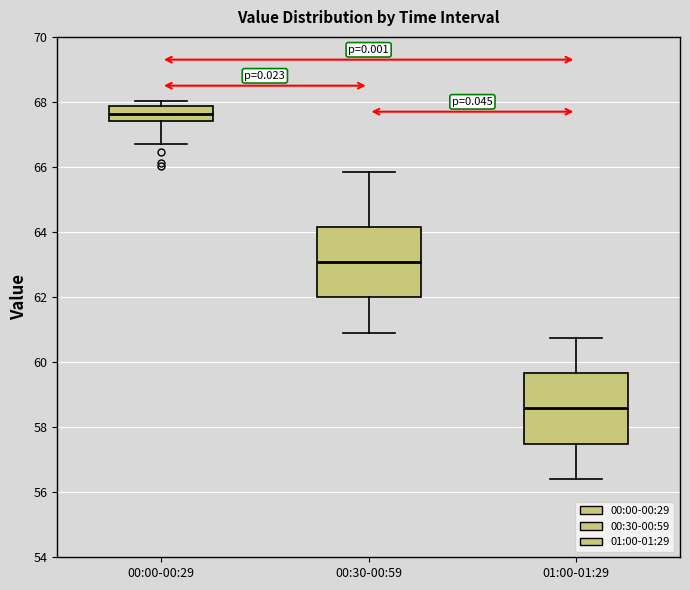

Reading left to right, transcribe this box plot: for each box, give where its median line is, the range the box spans, and where its two whiskers end, as read against the y-axis. The values are not printed on the chart, so give them approximately, as read against the axis.

00:00-00:29: median 67.6, box 67.4 to 67.8, whiskers 66.8 to 68.0
00:30-00:59: median 63.0, box 62.0 to 64.2, whiskers 61.0 to 65.8
01:00-01:29: median 58.6, box 57.4 to 59.6, whiskers 56.4 to 60.8